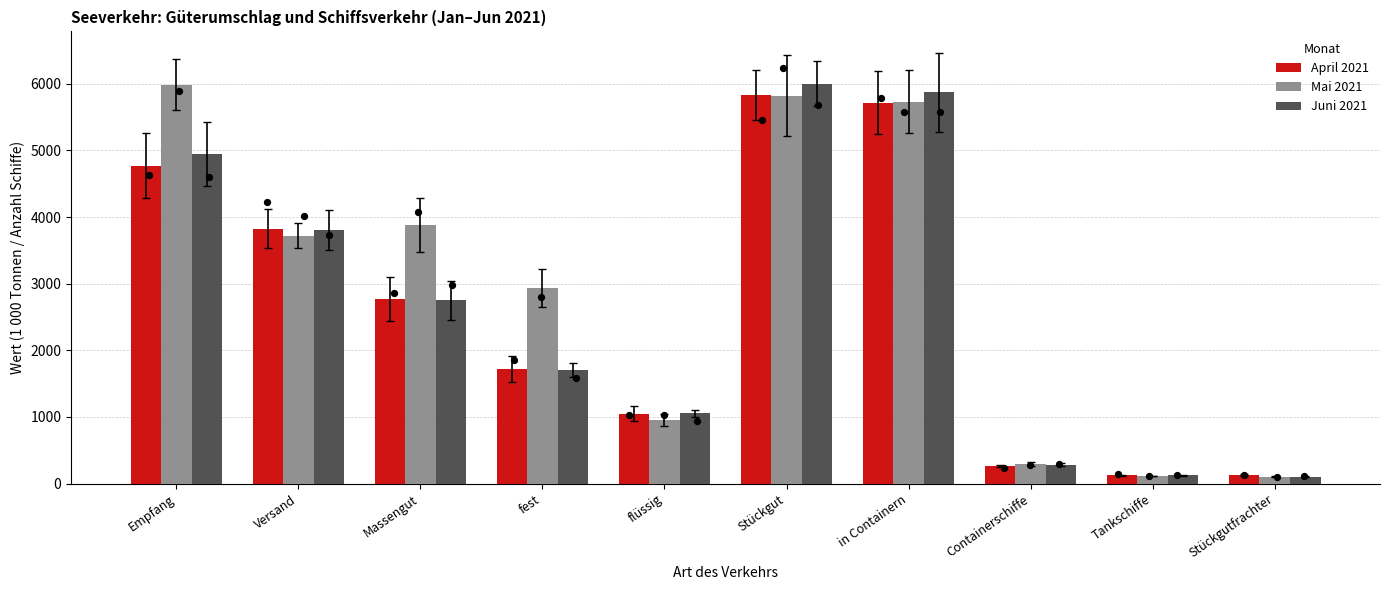

Which series has the largest total across all categories?

Mai 2021